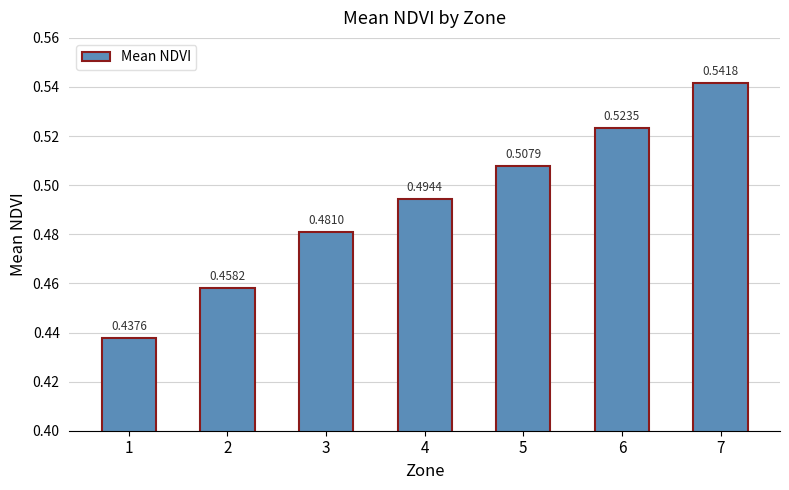

What is the change in value from 1 to 6?

+0.1